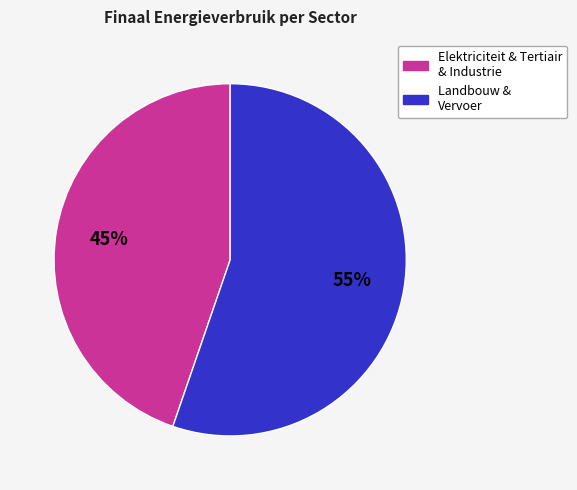

Combined, do Elektriciteit & Tertiair & Industrie and Landbouw & Vervoer account for over 50%?

Yes